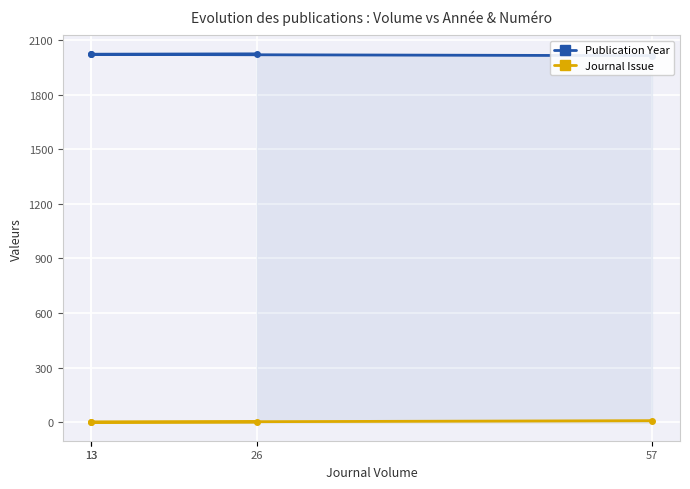

True or false: Publication Year and Journal Issue cross at least once.

False